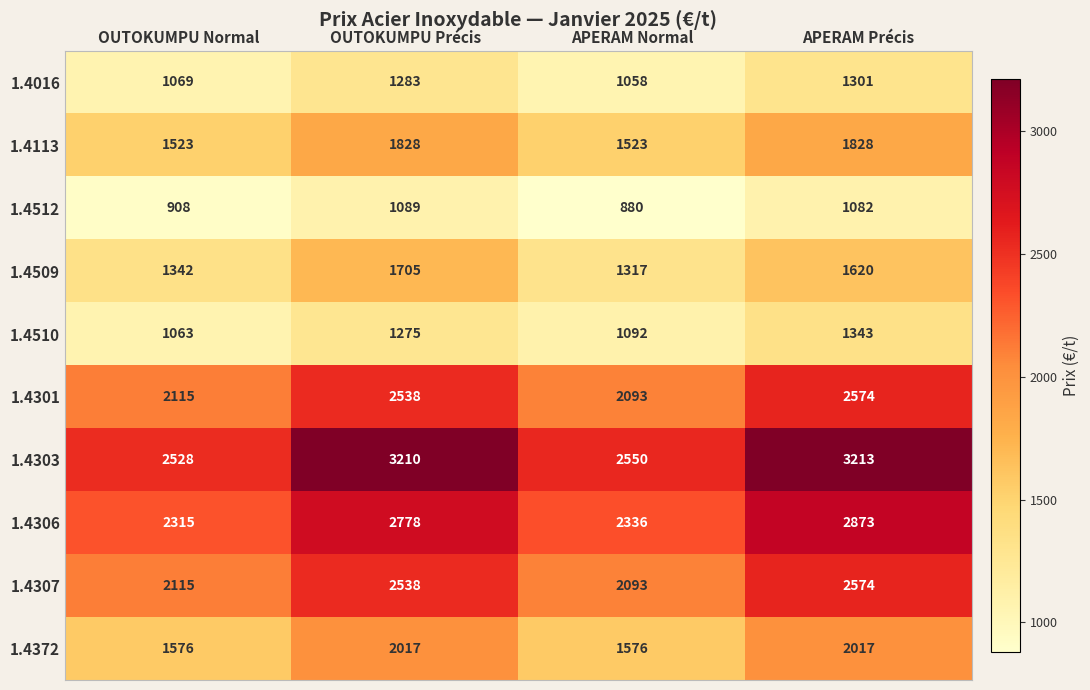

Read the 1.4303 value at APERAM Précis, to the nearest 50.

3200